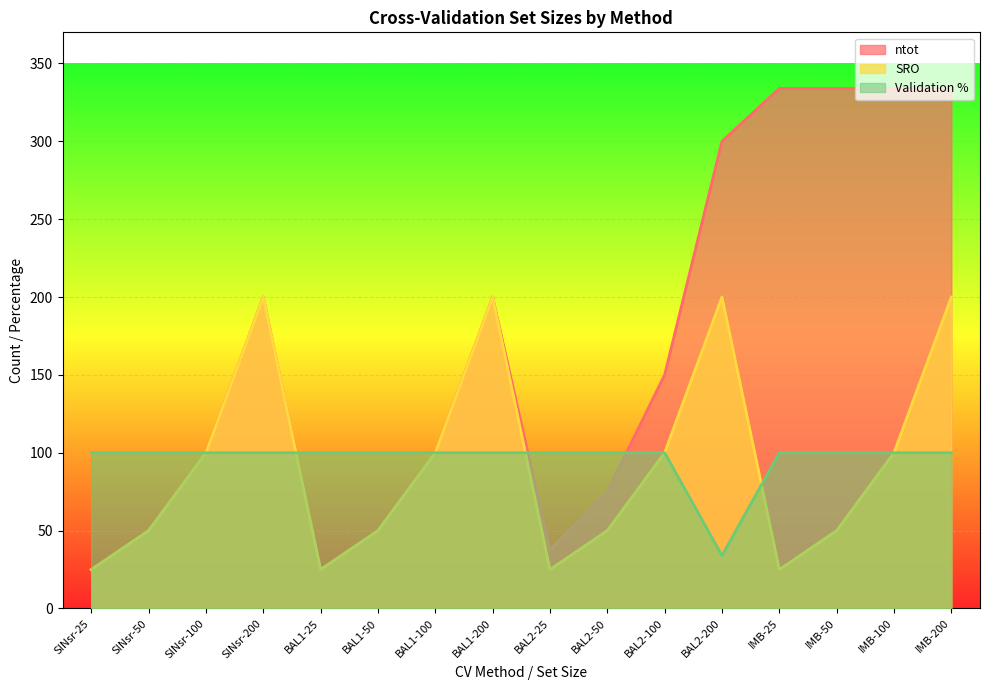

True or false: SRO and Validation % intersect in this chart.

True